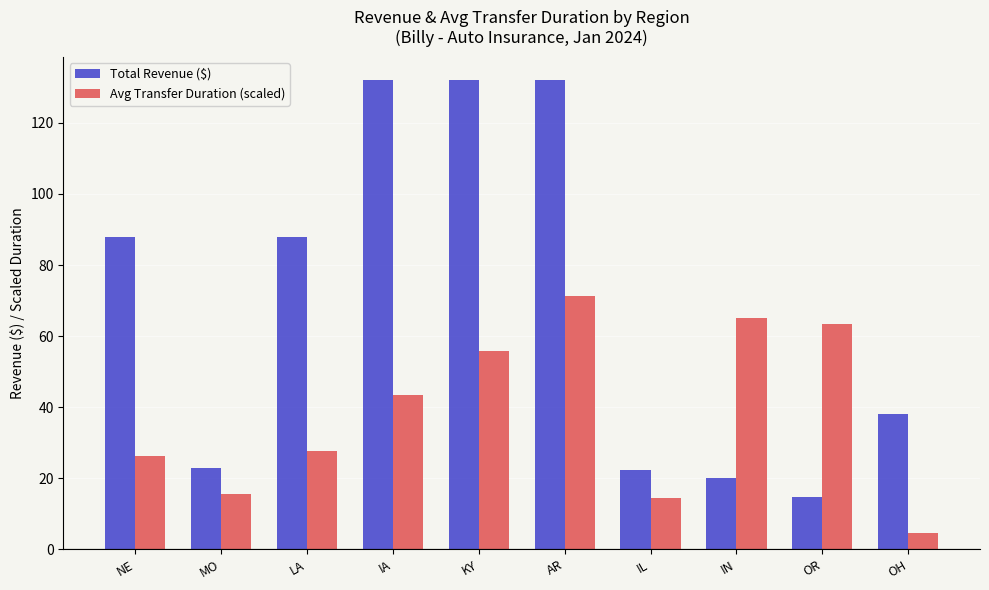

What is the average value of the Avg Transfer Duration (scaled) series?

38.8